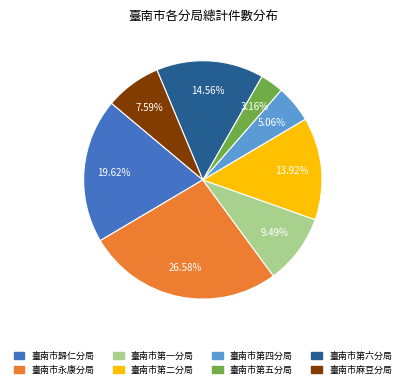

To the nearest percent, what percentage of the pie is 臺南市第六分局?

15%